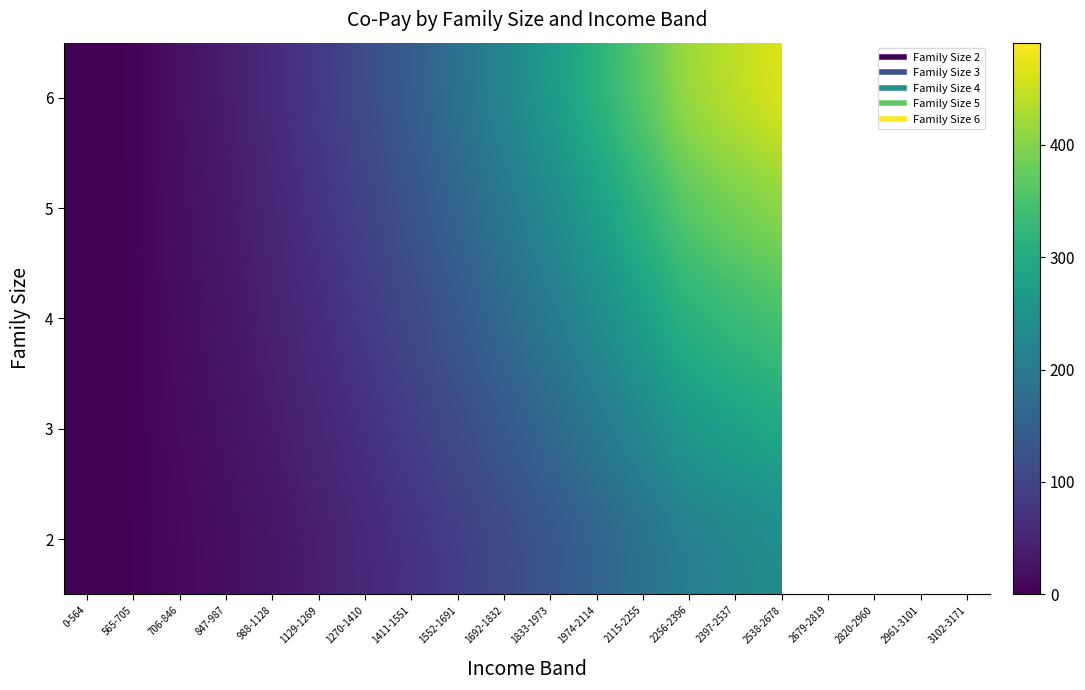

Rank the series by their maximum value, from lowest to highest.

2, 3, 4, 5, 6